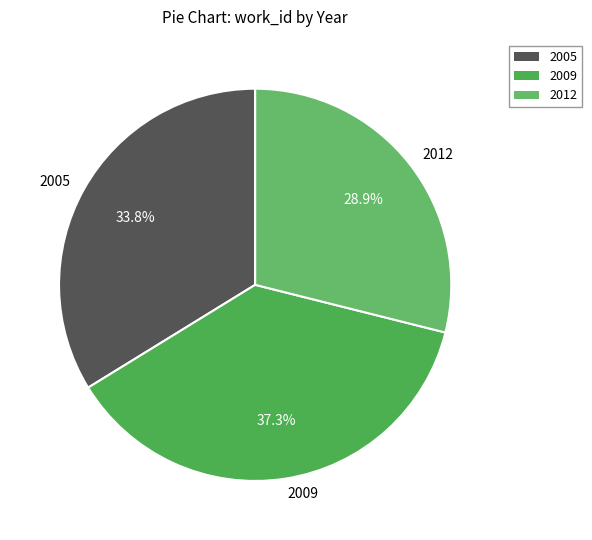

What is the total percentage of 2012 and 2005?

62.7%